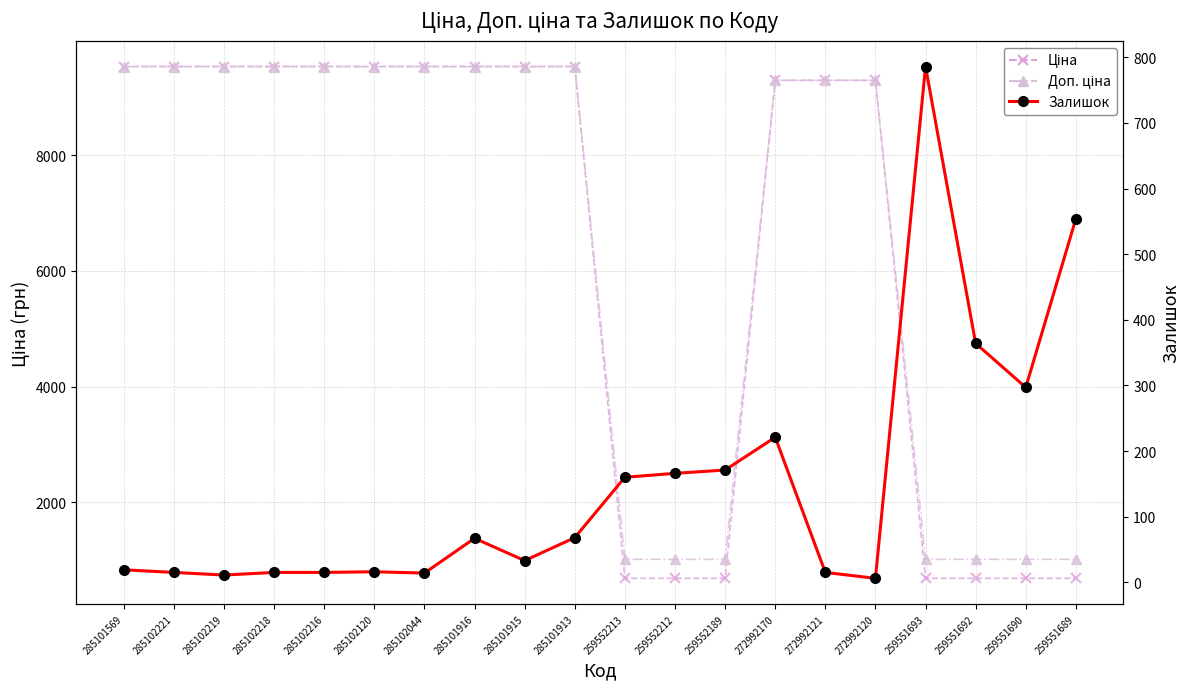

The value of Залишок at 285101569 is 19.0. True or false?

True